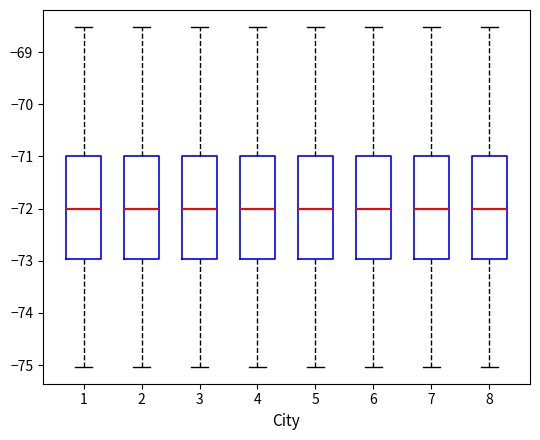

Reading left to right, read every box against the y-axis: the position of its median line, the range the box covers, and the ends of its whiskers. The values are not printed on the chart, so give them approximately, as read against the axis.

1: median -72.0, box -73.0 to -71.0, whiskers -75.0 to -68.5
2: median -72.0, box -73.0 to -71.0, whiskers -75.0 to -68.5
3: median -72.0, box -73.0 to -71.0, whiskers -75.0 to -68.5
4: median -72.0, box -73.0 to -71.0, whiskers -75.0 to -68.5
5: median -72.0, box -73.0 to -71.0, whiskers -75.0 to -68.5
6: median -72.0, box -73.0 to -71.0, whiskers -75.0 to -68.5
7: median -72.0, box -73.0 to -71.0, whiskers -75.0 to -68.5
8: median -72.0, box -73.0 to -71.0, whiskers -75.0 to -68.5